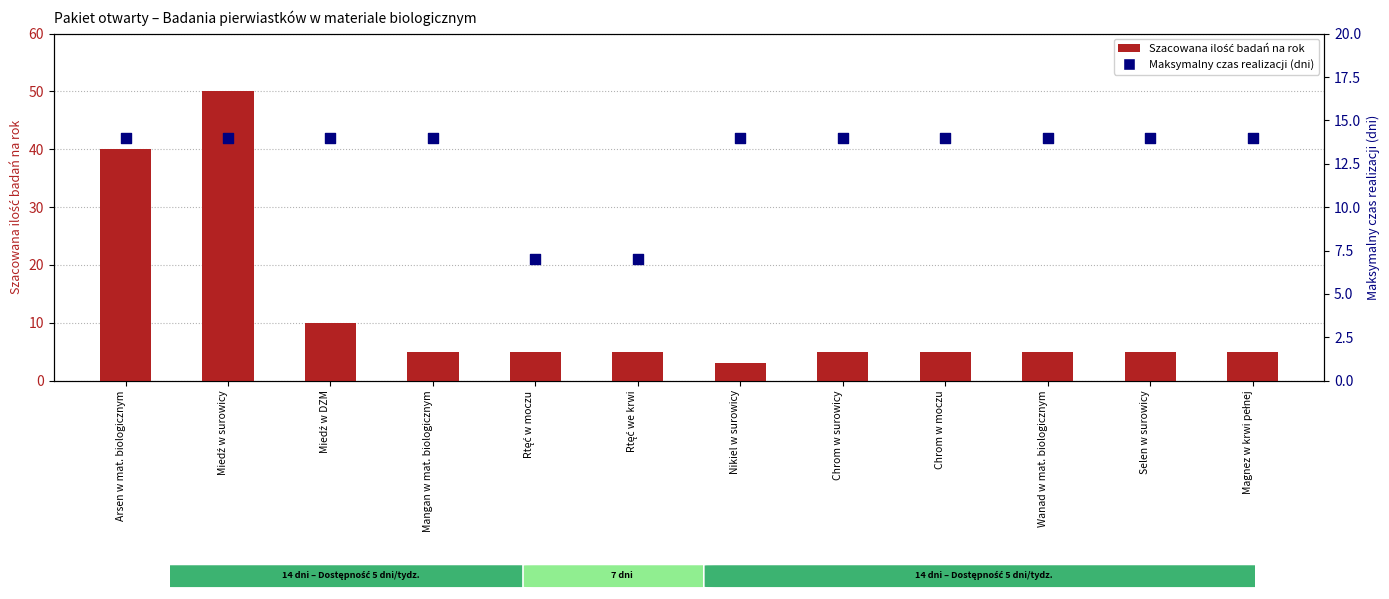

Which series has the largest Y range (max minus min)?

Szacowana ilość badań na rok